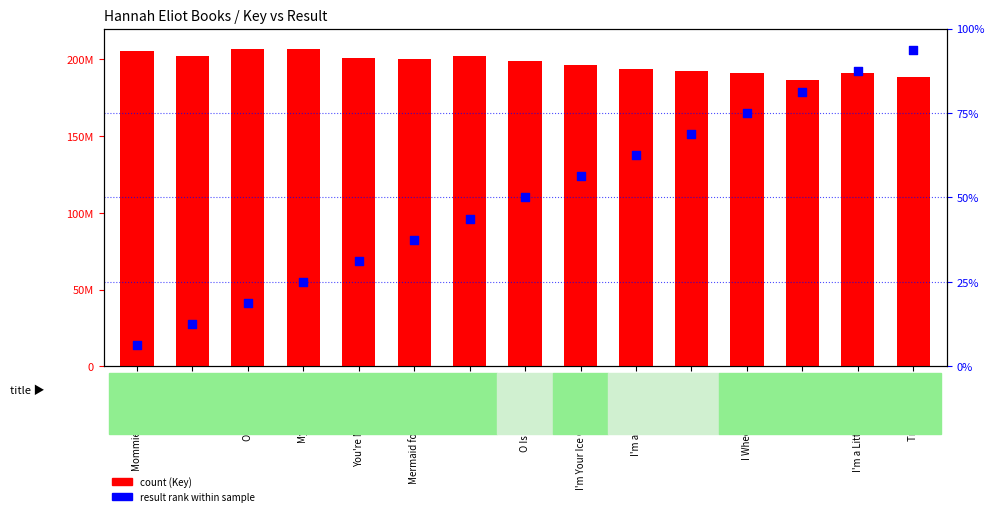

What is the total value across all series at I'm a Little Bunny?

193625192